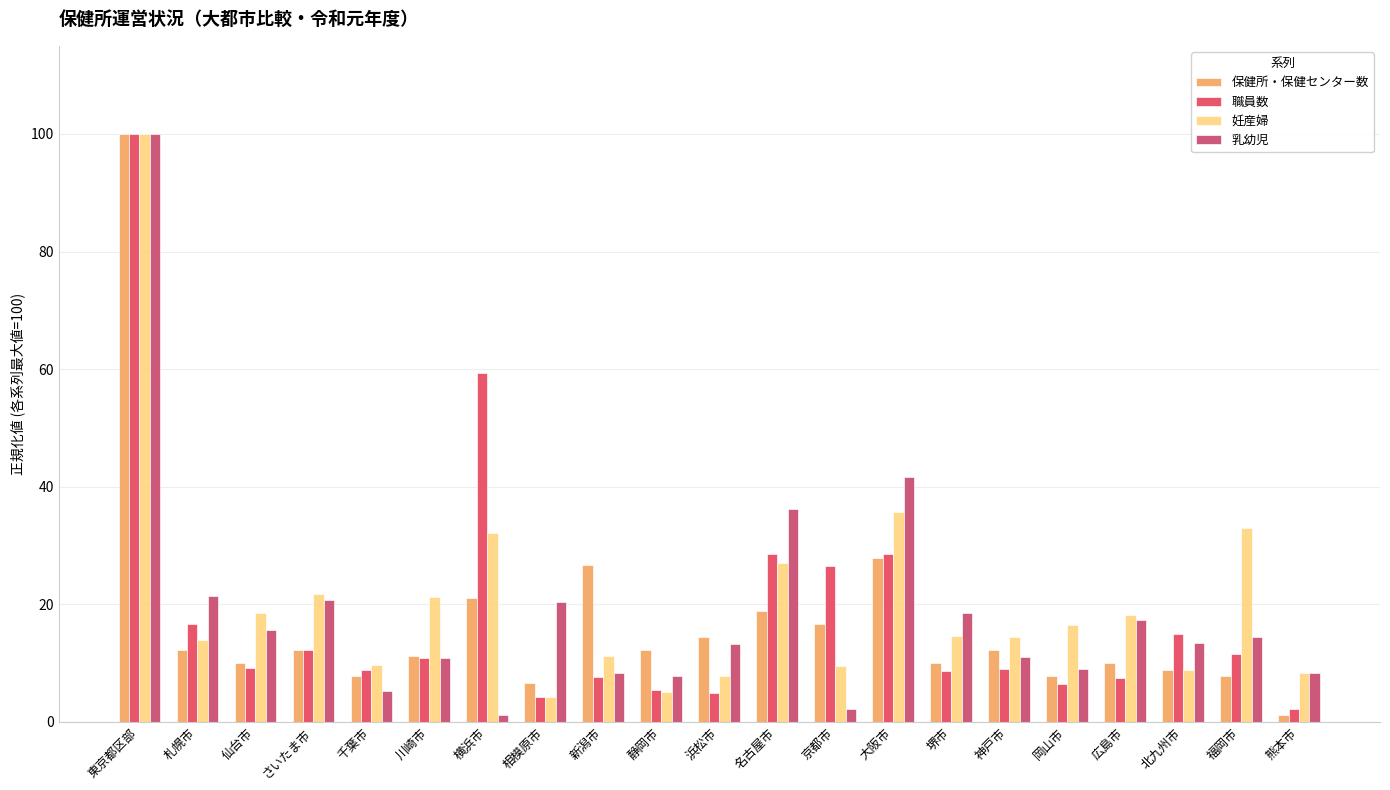

What is the difference between the maximum and minimum values in the 乳幼児 series?

98.8